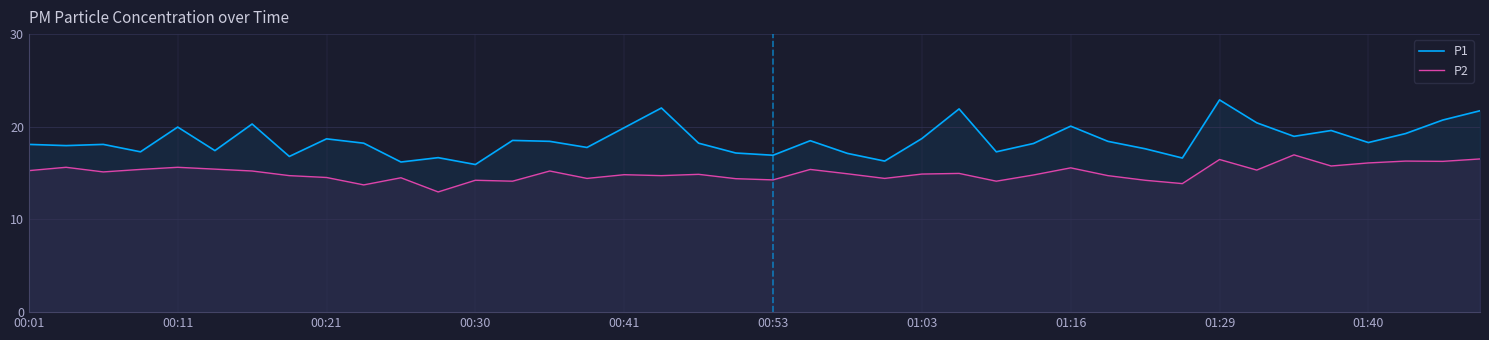

The value of P2 at 00:53 is 14.3. True or false?

True